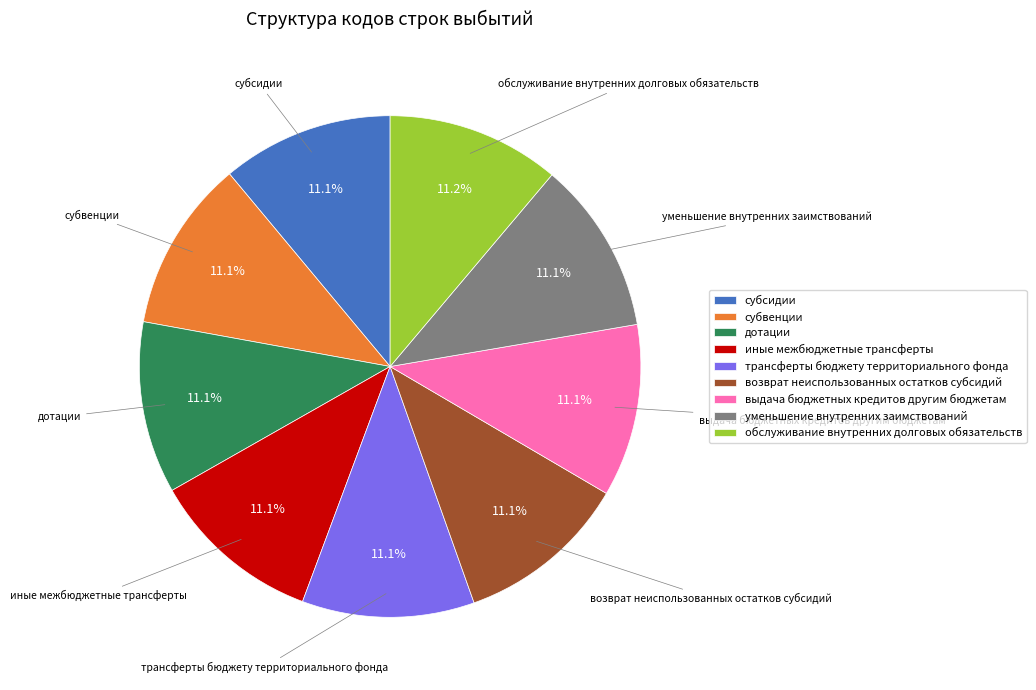

Approximately how many times larger is the value at возврат неиспользованных остатков субсидий compared to выдача бюджетных кредитов другим бюджетам?

1.0